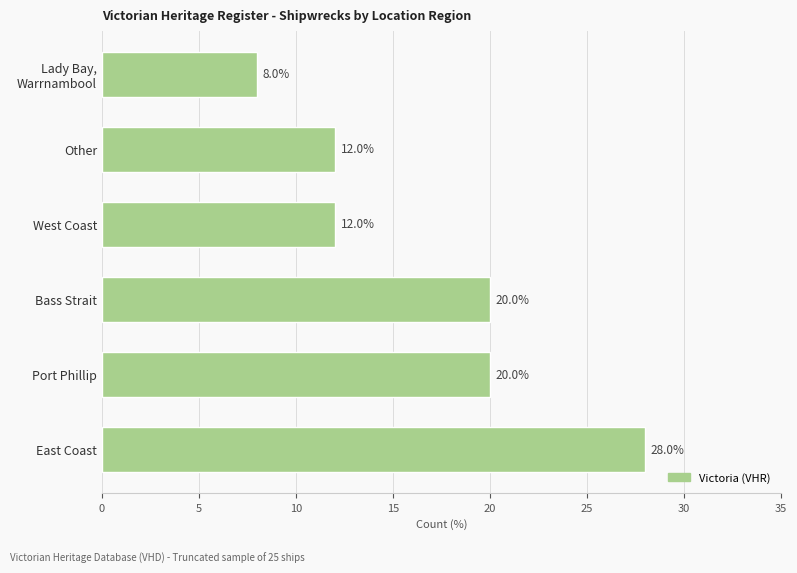

What is the approximate value at Bass Strait?

20.0